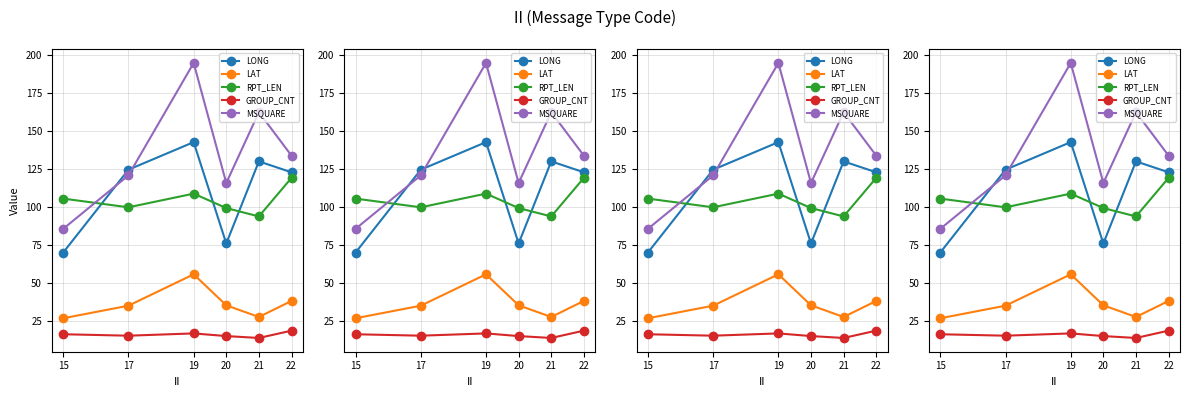

What is the difference between the maximum and minimum values in the MSQUARE series?

109.2